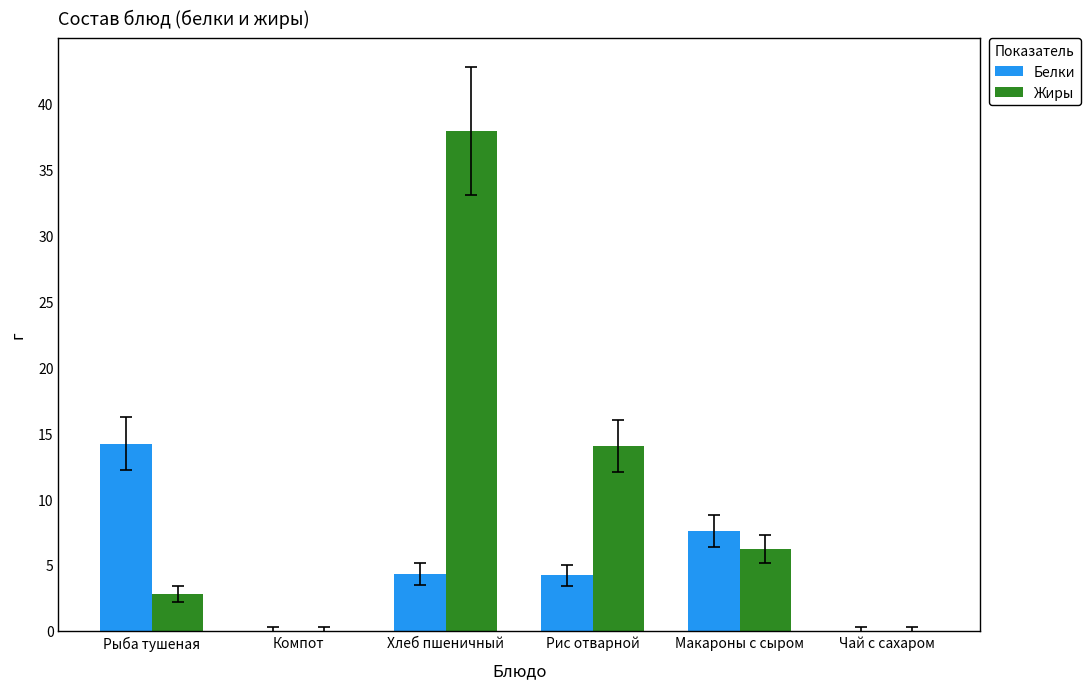

Which series changed the most between Рис отварной and Макароны с сыром?

Жиры